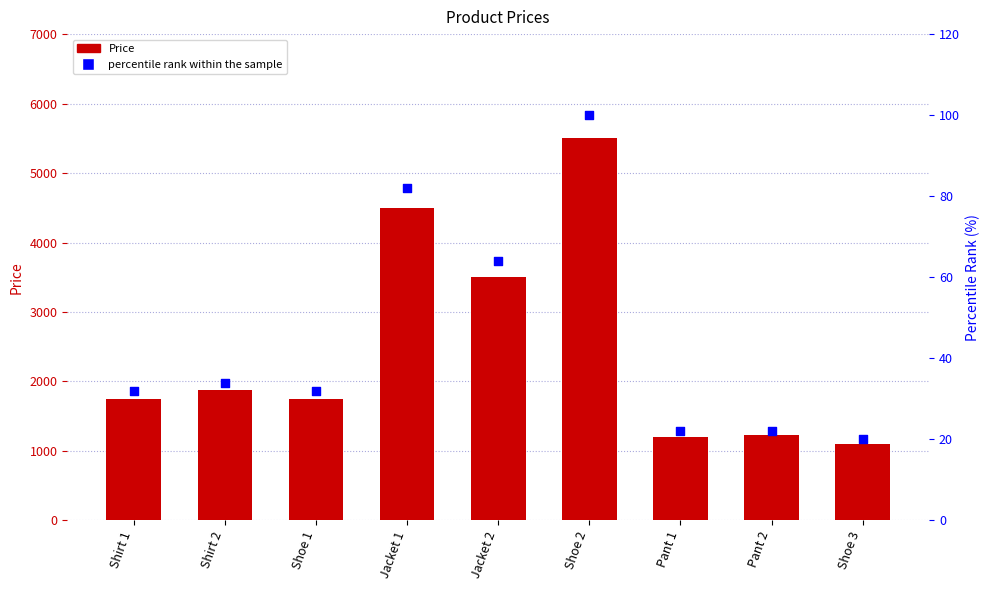

Which series contains the highest Y value?

Price